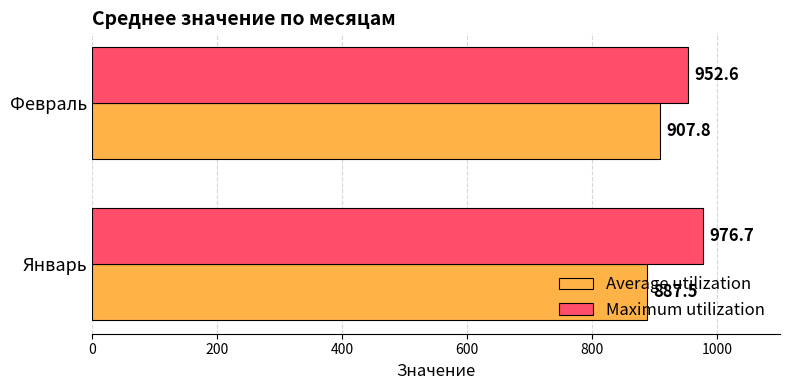

Is it true that Maximum utilization equals 607.1 at Январь?

False